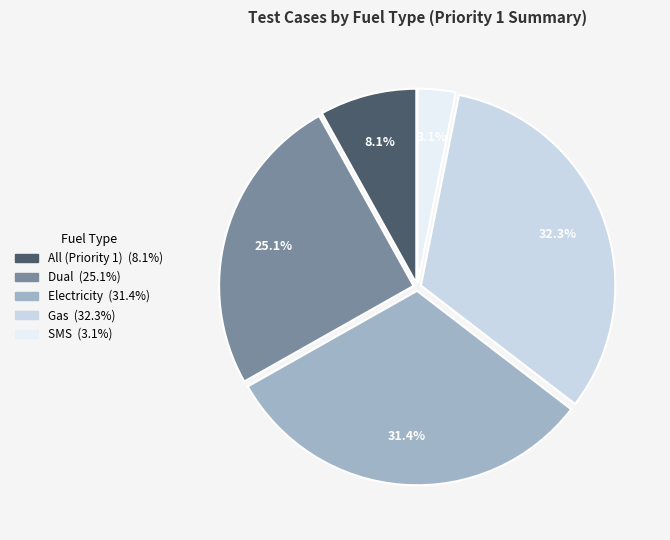

What is the ratio of the value at Dual to the value at Electricity?

0.8